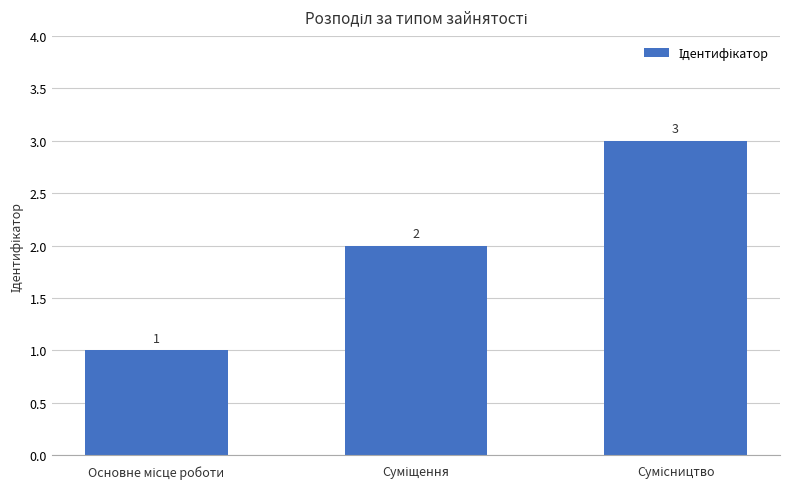

What is the value of the 3rd bar from the left?

3